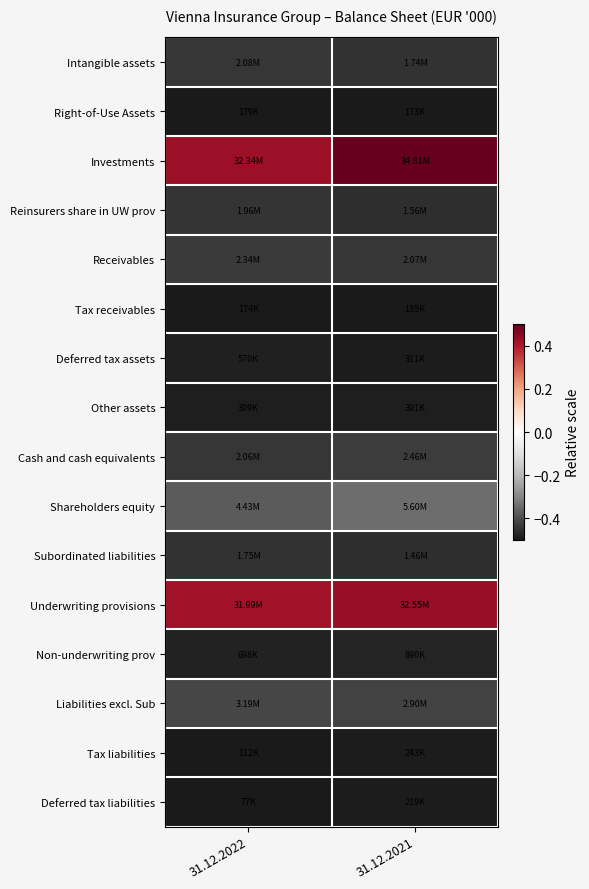

Count the number of categories in the chart.

2